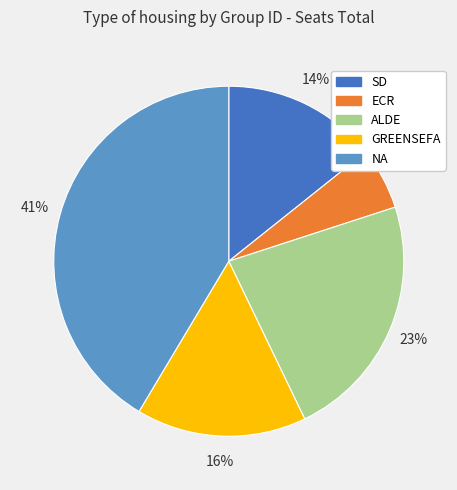

What is the smallest slice in the pie chart?

ECR